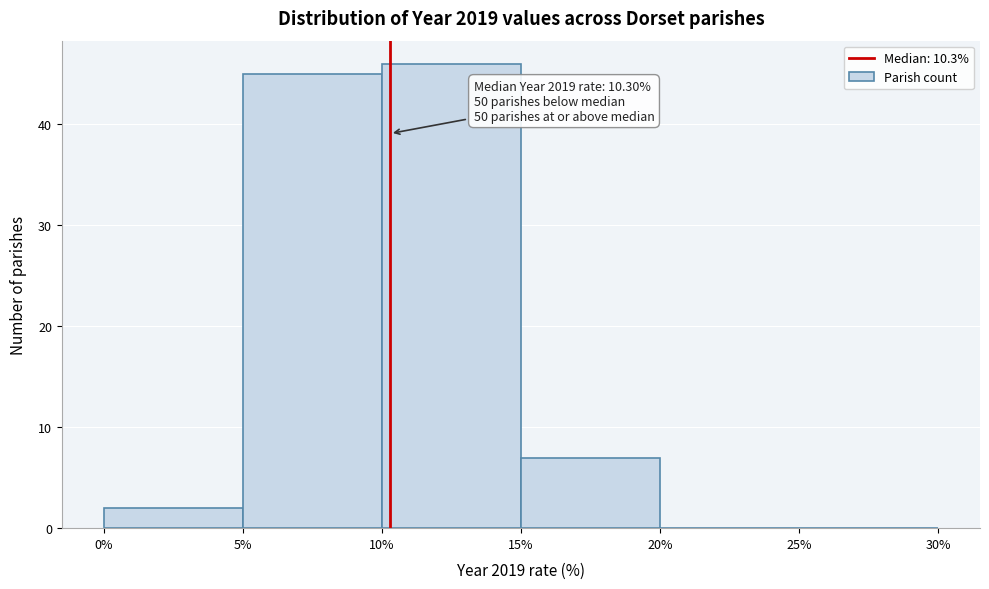

Which range on the x-axis has the tallest bar?

10% to 15%